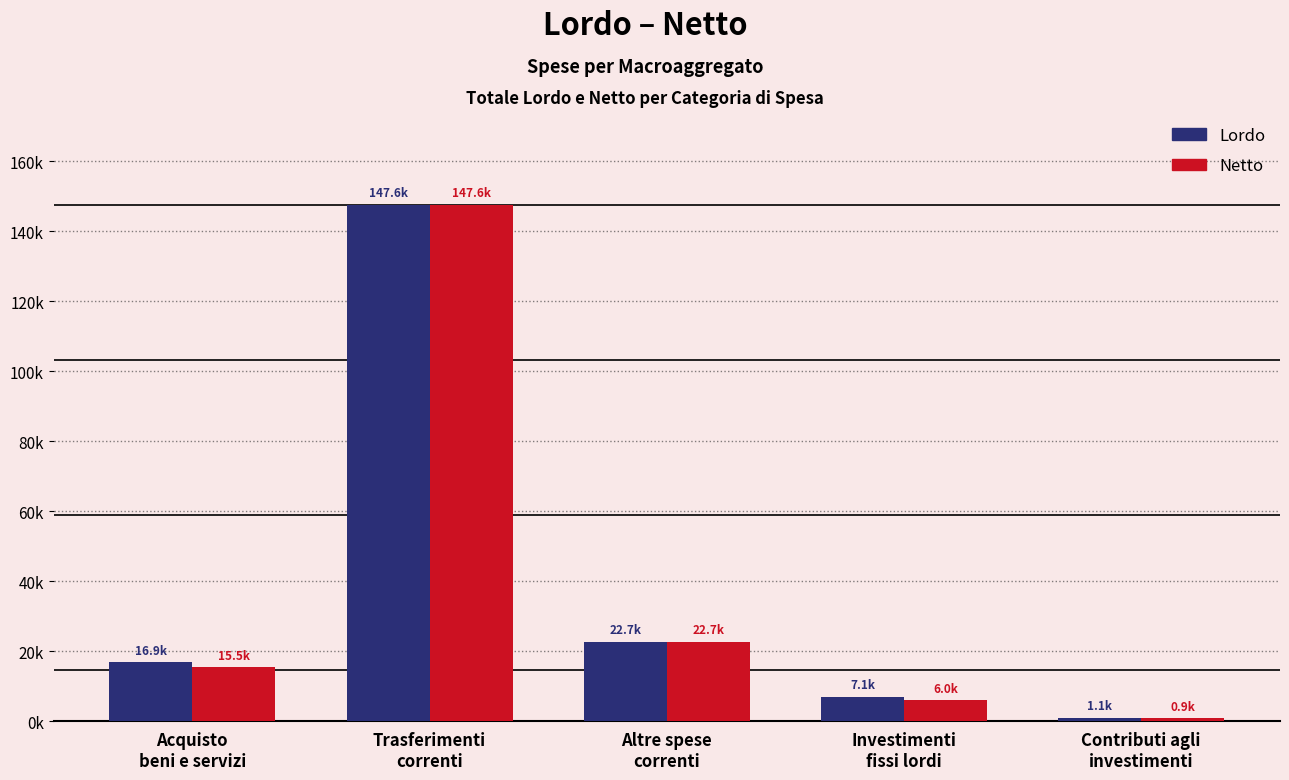

At how many categories does at least one series exceed 17871?

2